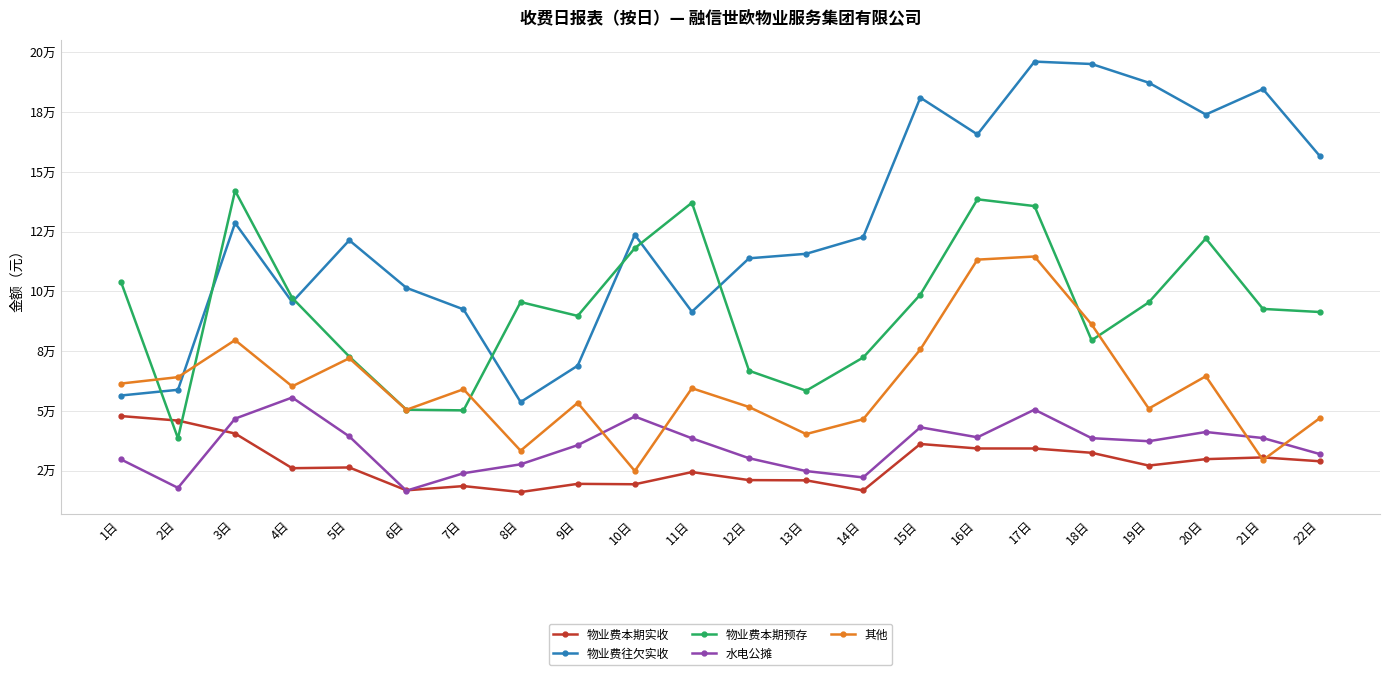

What are all the series names shown in the legend?

物业费本期实收, 物业费往欠实收, 物业费本期预存, 水电公摊, 其他